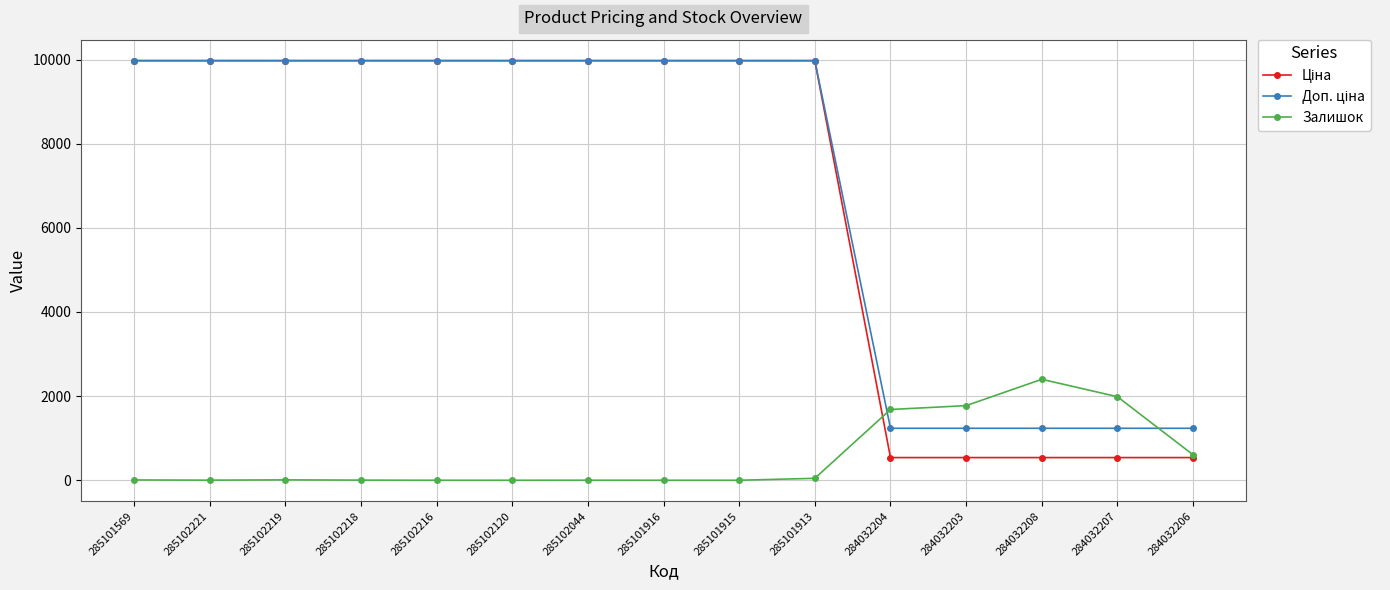

The Залишок series shows 2400.0 at 284032208. True or false?

True